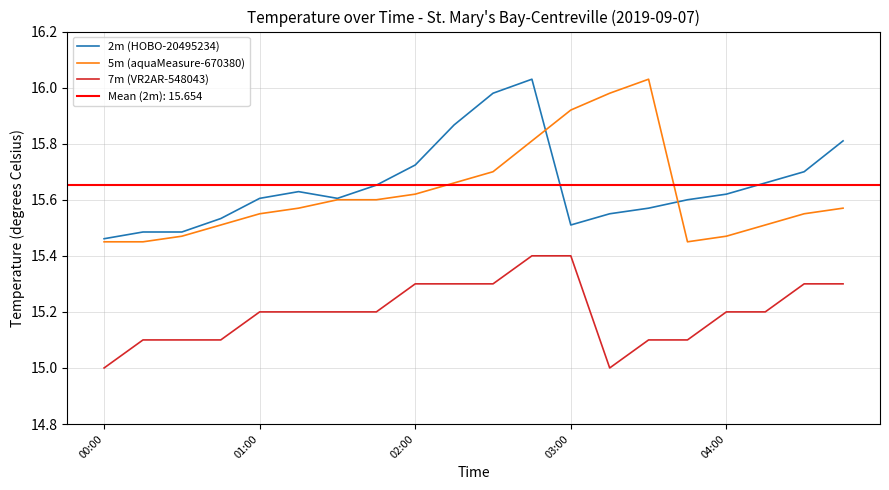

True or false: 5m (aquaMeasure-670380) and 7m (VR2AR-548043) cross at least once.

False